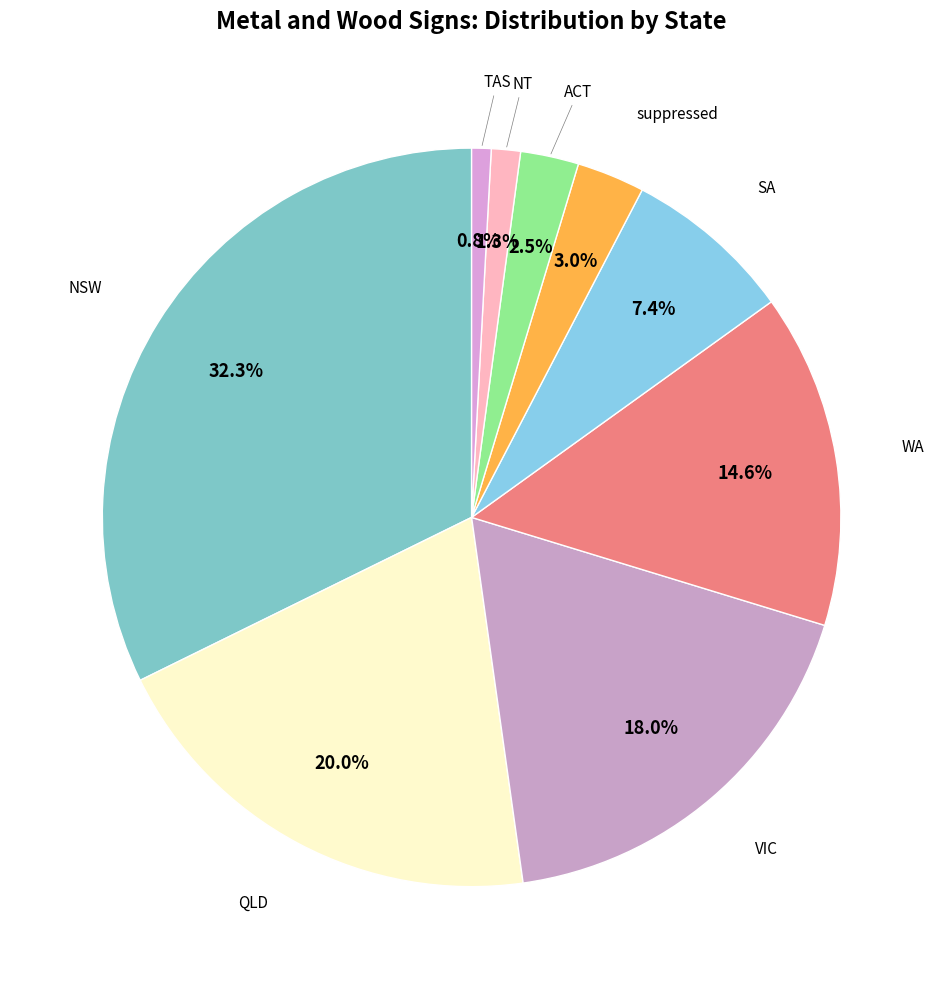

How many slices are in this pie chart?

9